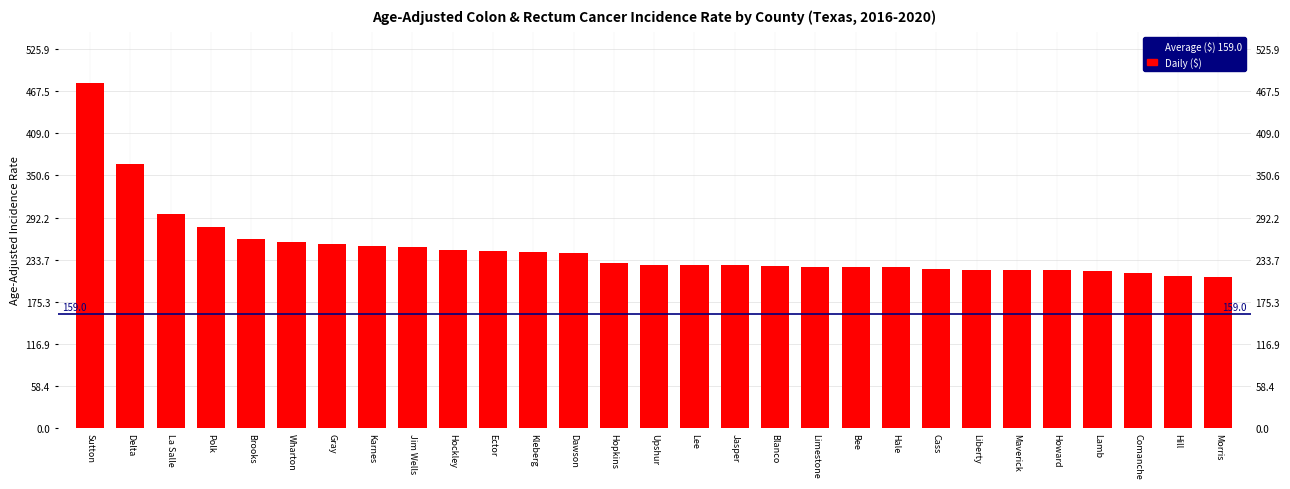

What is the label of the 29th bar from the right?

Sutton